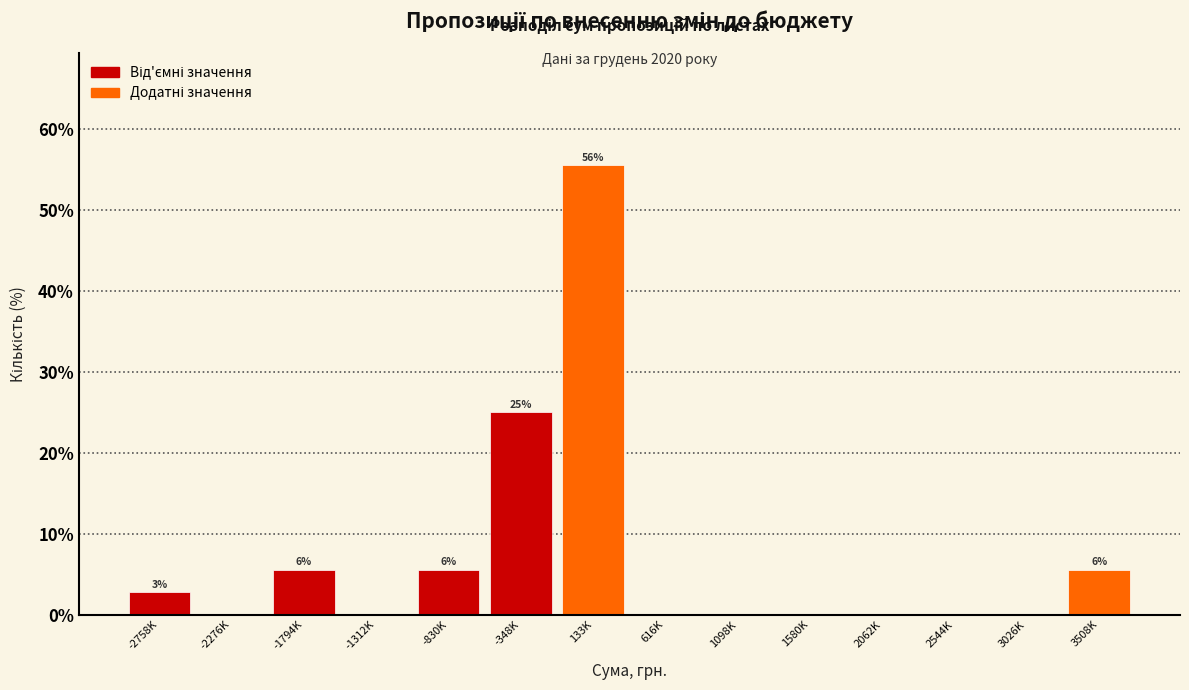

Reading right to left, extract all data points from this chart.

3508K=5.6	3026K=0.0	2544K=0.0	2062K=0.0	1580K=0.0	1098K=0.0	616K=0.0	133K=55.6	-348K=25.0	-830K=5.6	-1312K=0.0	-1794K=5.6	-2276K=0.0	-2758K=2.8